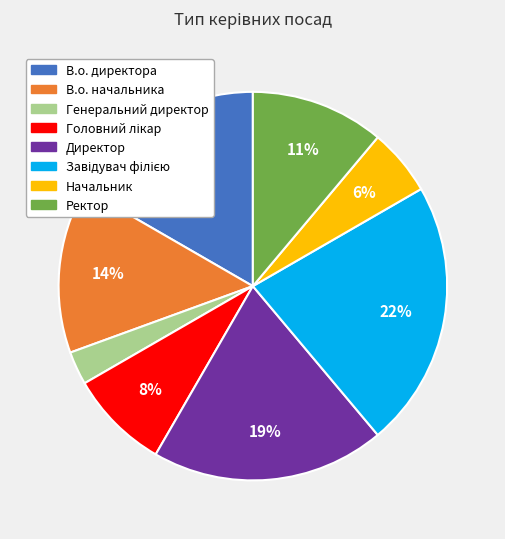

What percentage is the Директор slice, to the nearest percent?

19%